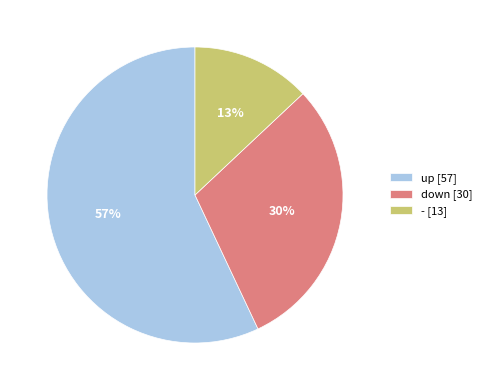

Which slice is the smallest?

- [13]